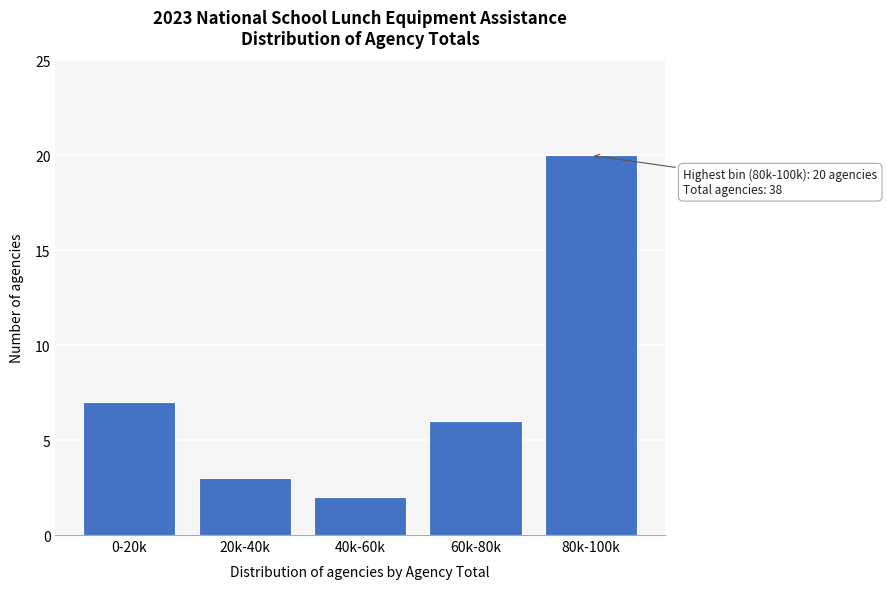

Reading right to left, list all the values displayed in this chart.

20	6	2	3	7